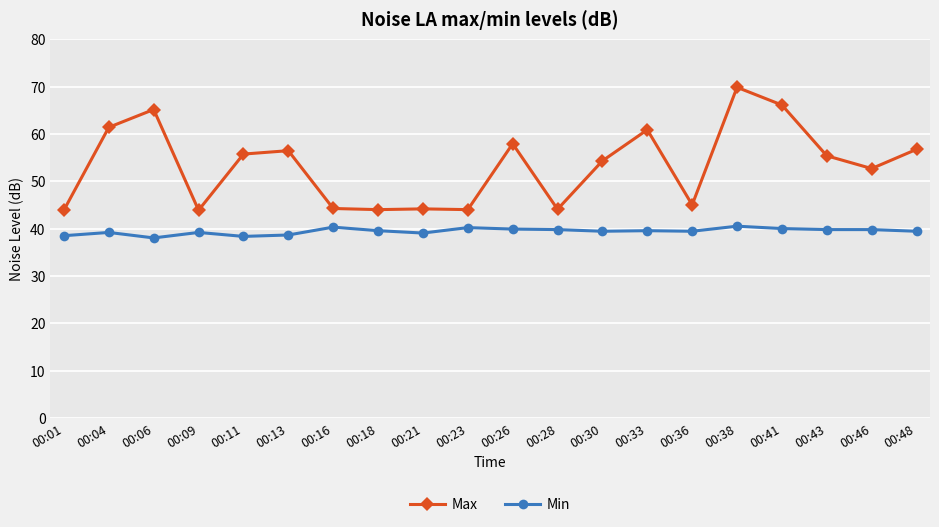

Is it true that Min equals 39.2 at 00:04?

True